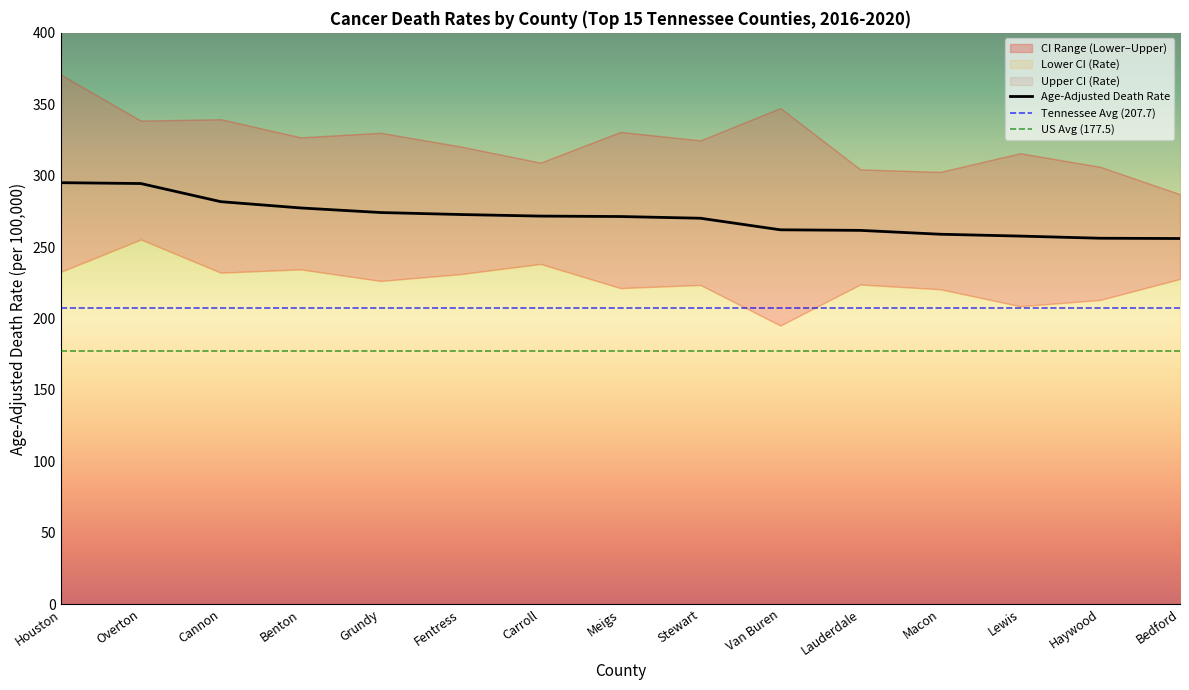

True or false: Lower CI (Rate) and Upper CI (Rate) cross at least once.

False